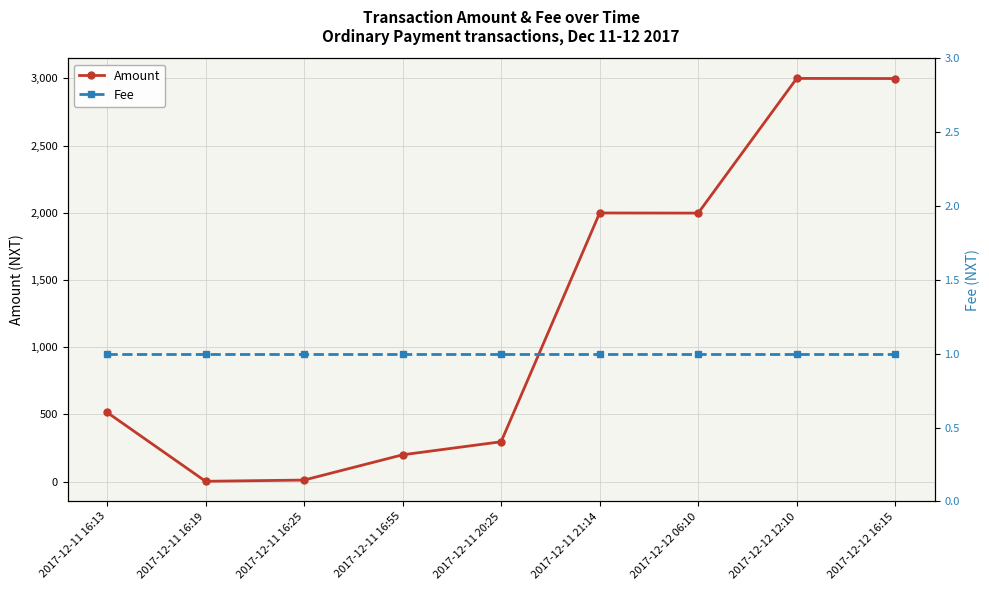

What are all the series names shown in the legend?

Amount, Fee